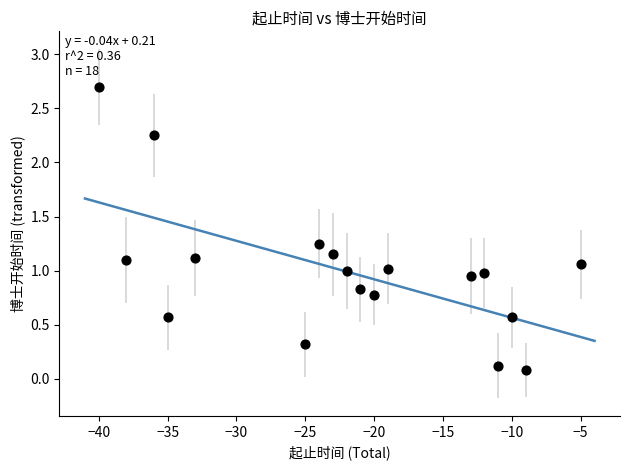

What is the range of Y values (max minus min)?

2.6